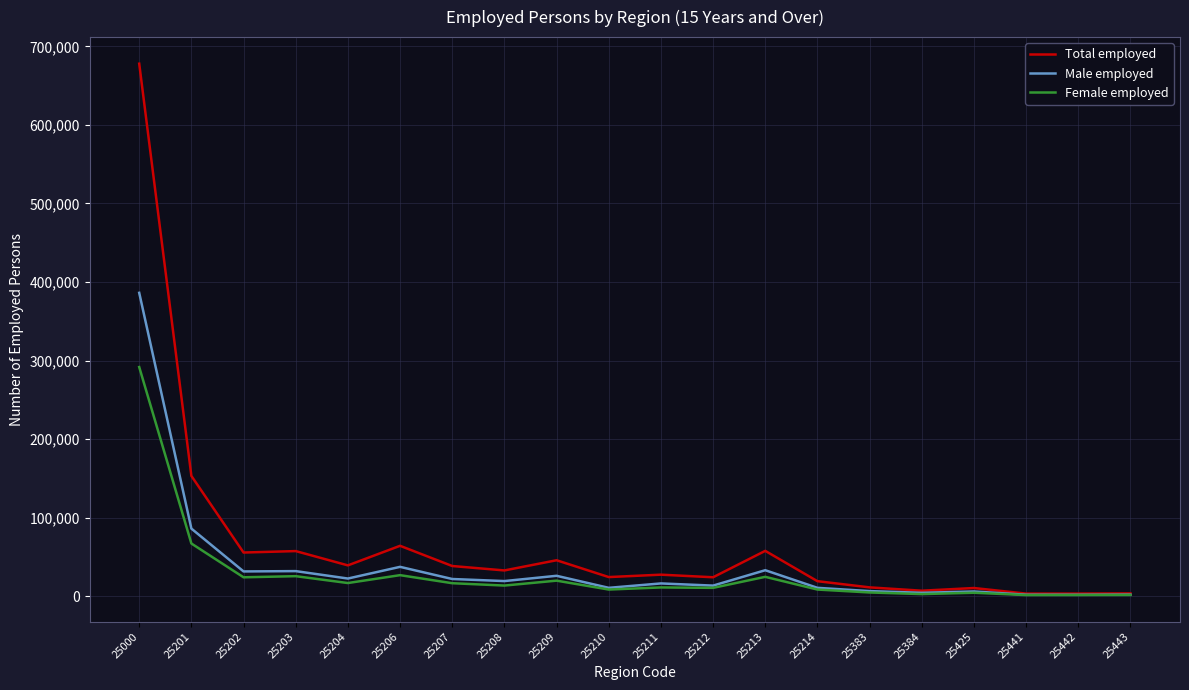

At which category is the sum across all series the highest?

25000